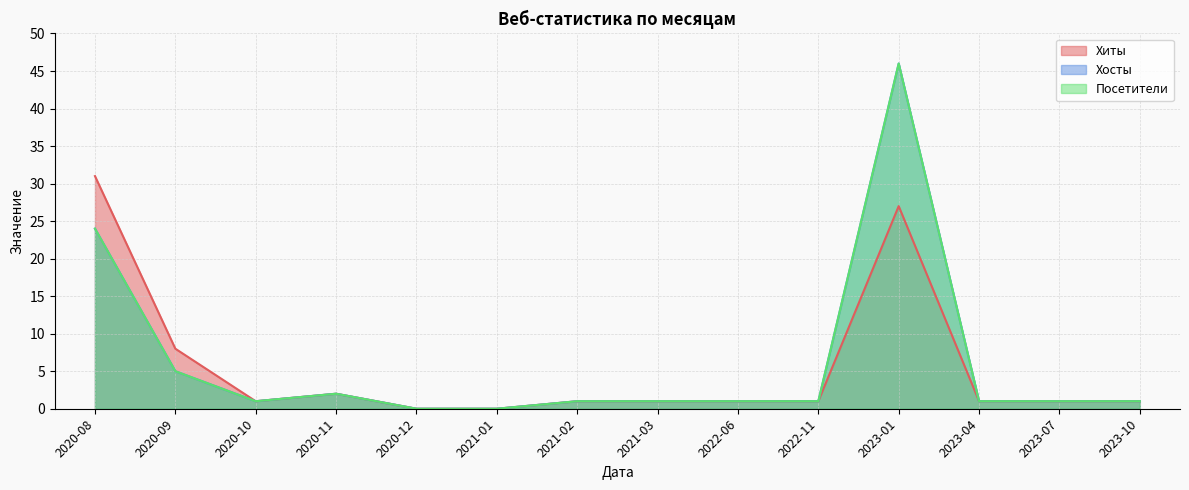

Where does the Хиты series first go above 1?

2020-08